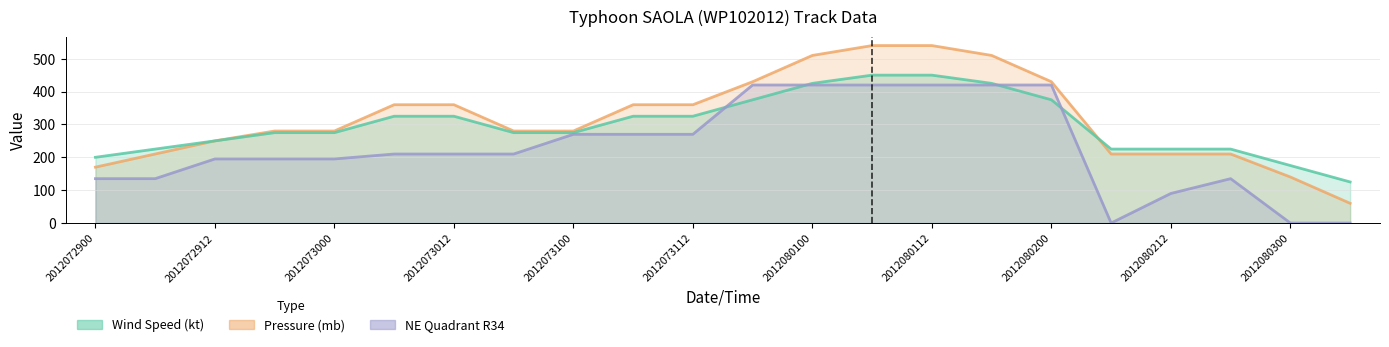

The Wind Speed (kt) series shows 325 at 2012073112. True or false?

True